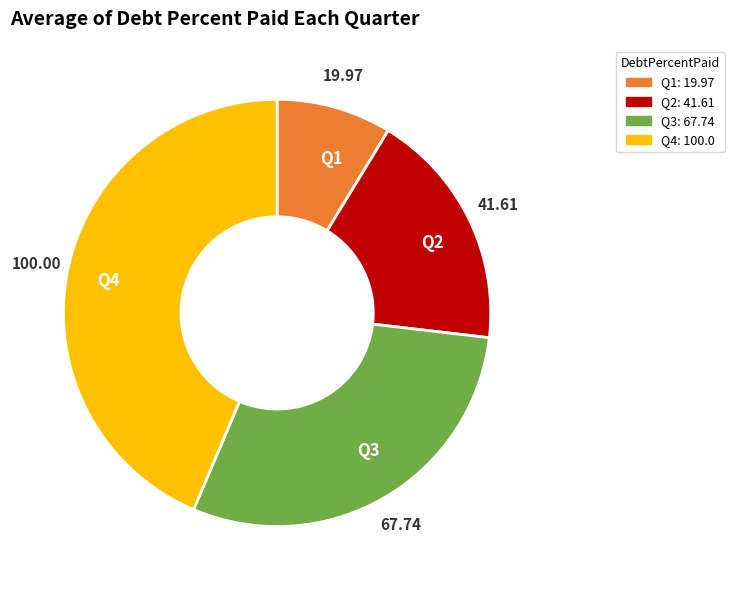

Between Q2 and Q1, which is larger?

Q2